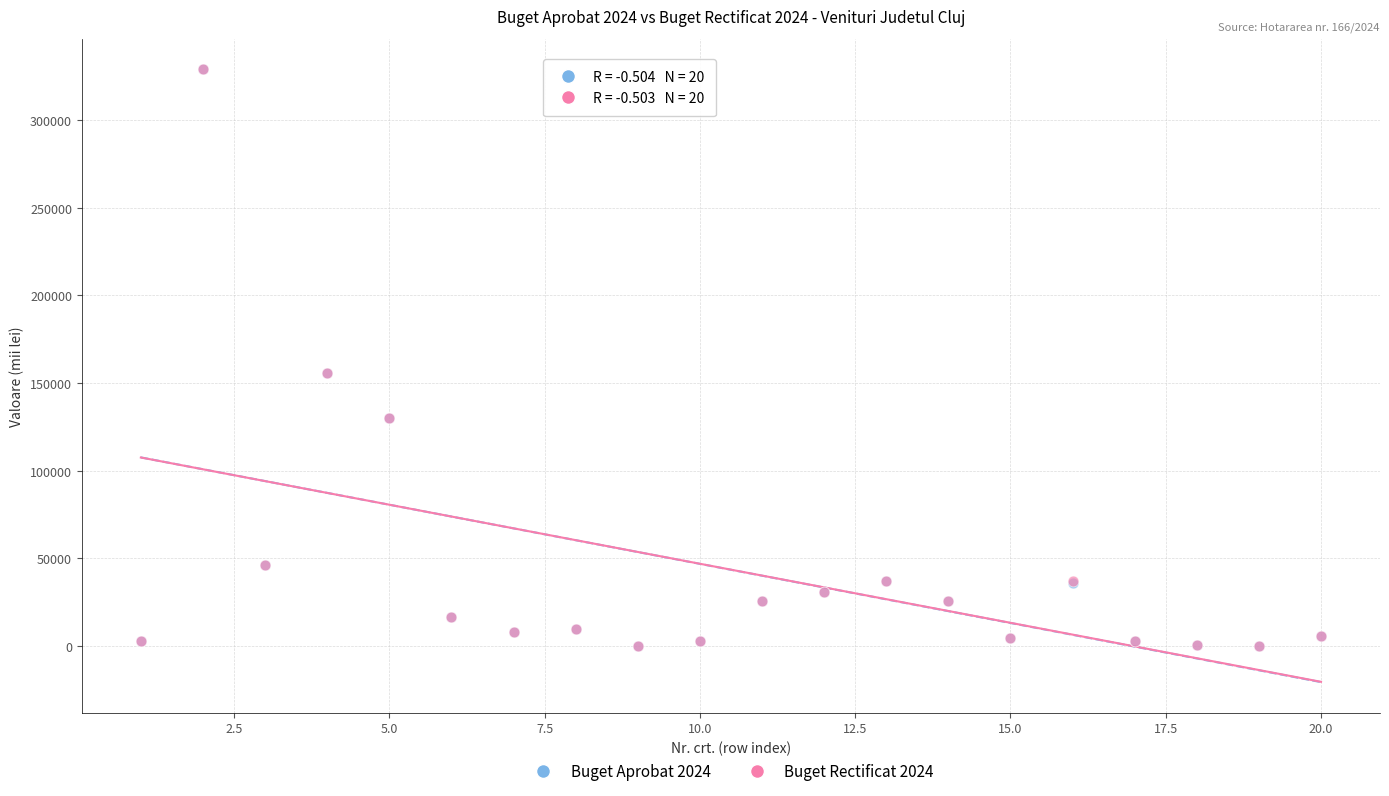

What are all the series names shown in the legend?

Buget Aprobat 2024, Buget Rectificat 2024